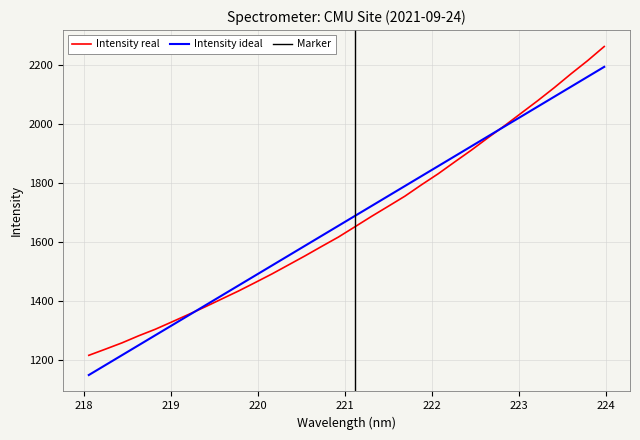

Which has a higher value, 223.5987 or 221.8812?

223.5987